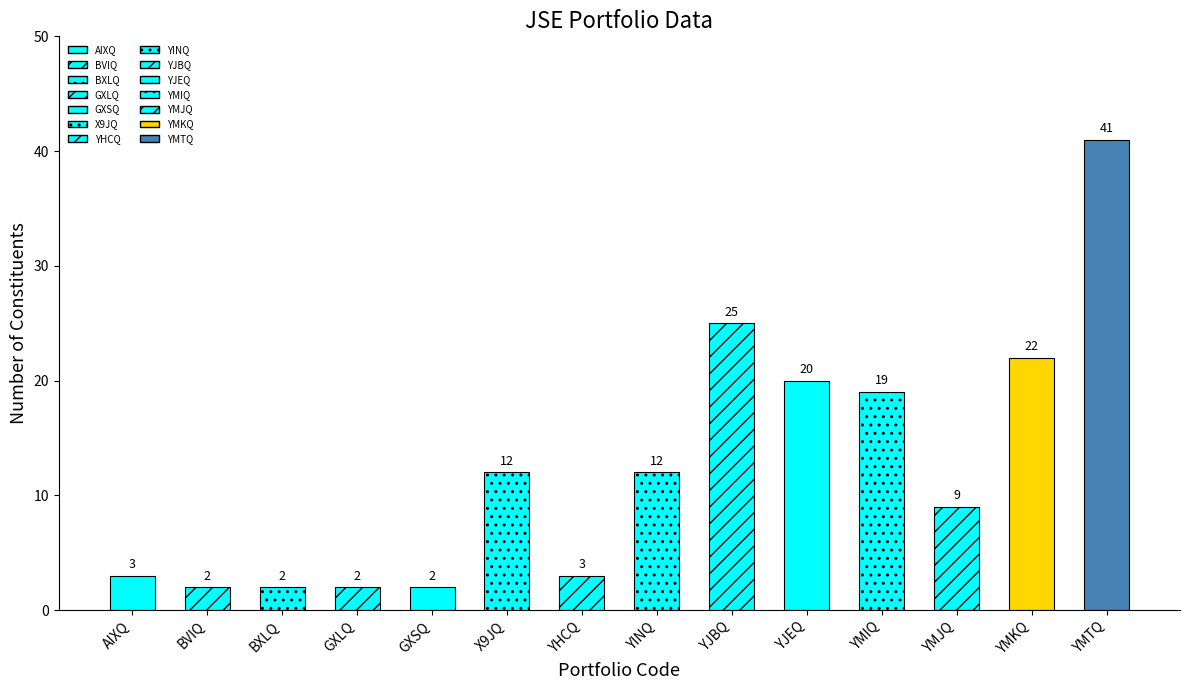

What is the approximate value at YMJQ, to the nearest 10?

10